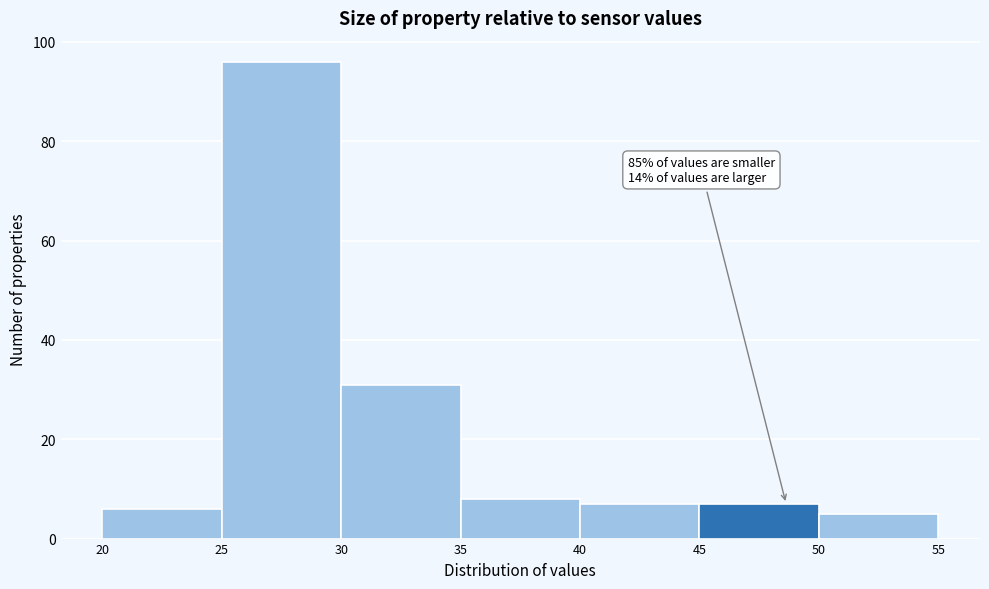

Over which range of the x-axis is the bar tallest?

25 to 30